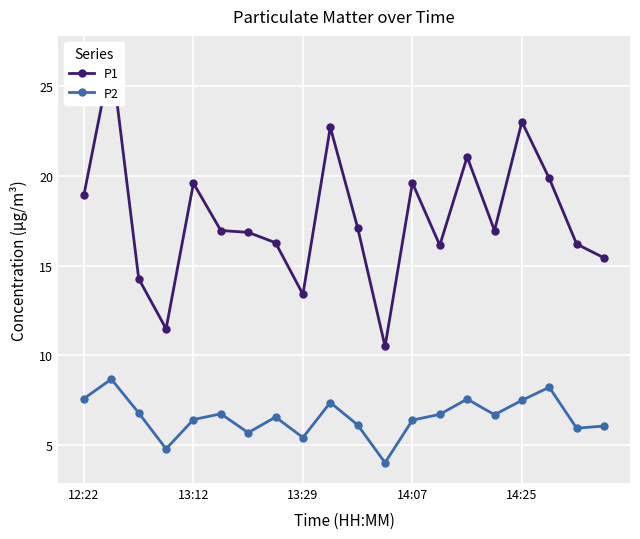

Reading left to right, what are all the values shown in this chart?

P1: 18.9	26.6	14.3	11.5	19.6	16.9	16.9	16.3	13.4	22.7	17.1	10.5	19.6	16.1	21.1	16.9	23.0	19.9	16.2	15.4
P2: 7.6	8.7	6.8	4.8	6.4	6.8	5.7	6.6	5.4	7.4	6.1	4.0	6.4	6.7	7.6	6.7	7.5	8.2	6.0	6.1